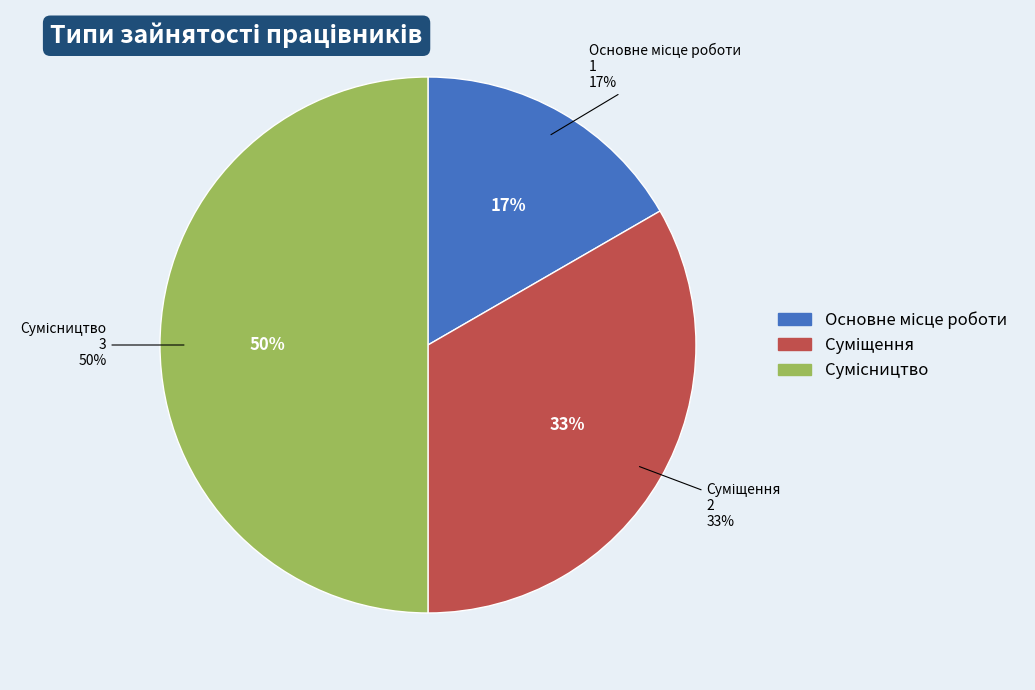

Between Суміщення and Сумісництво, which is larger?

Сумісництво